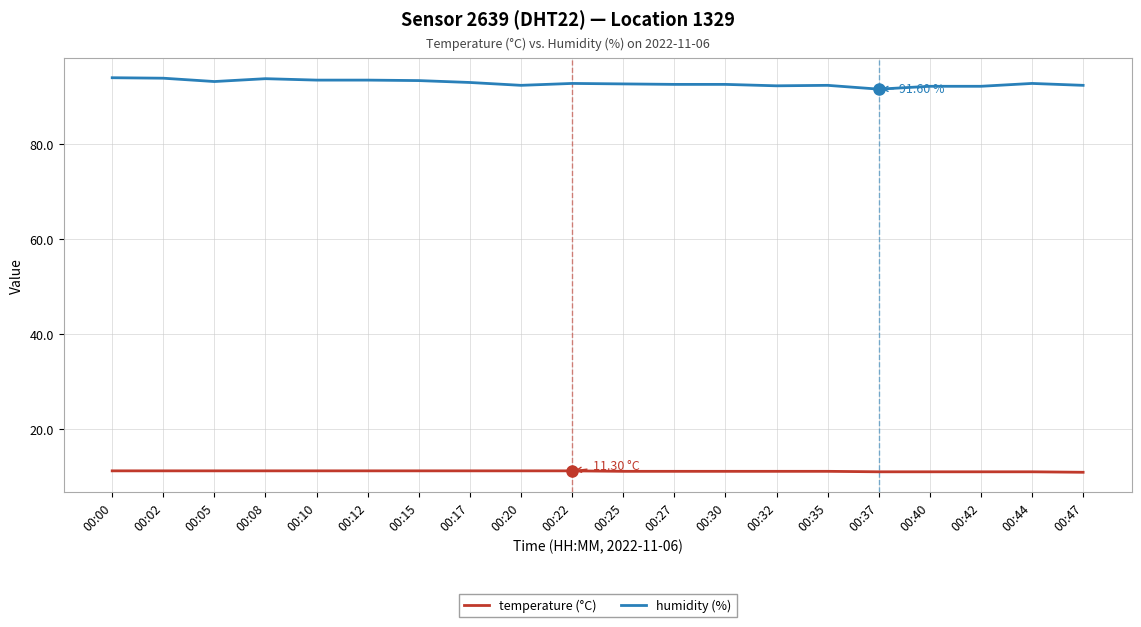

True or false: humidity (%) and temperature (°C) cross at least once.

False